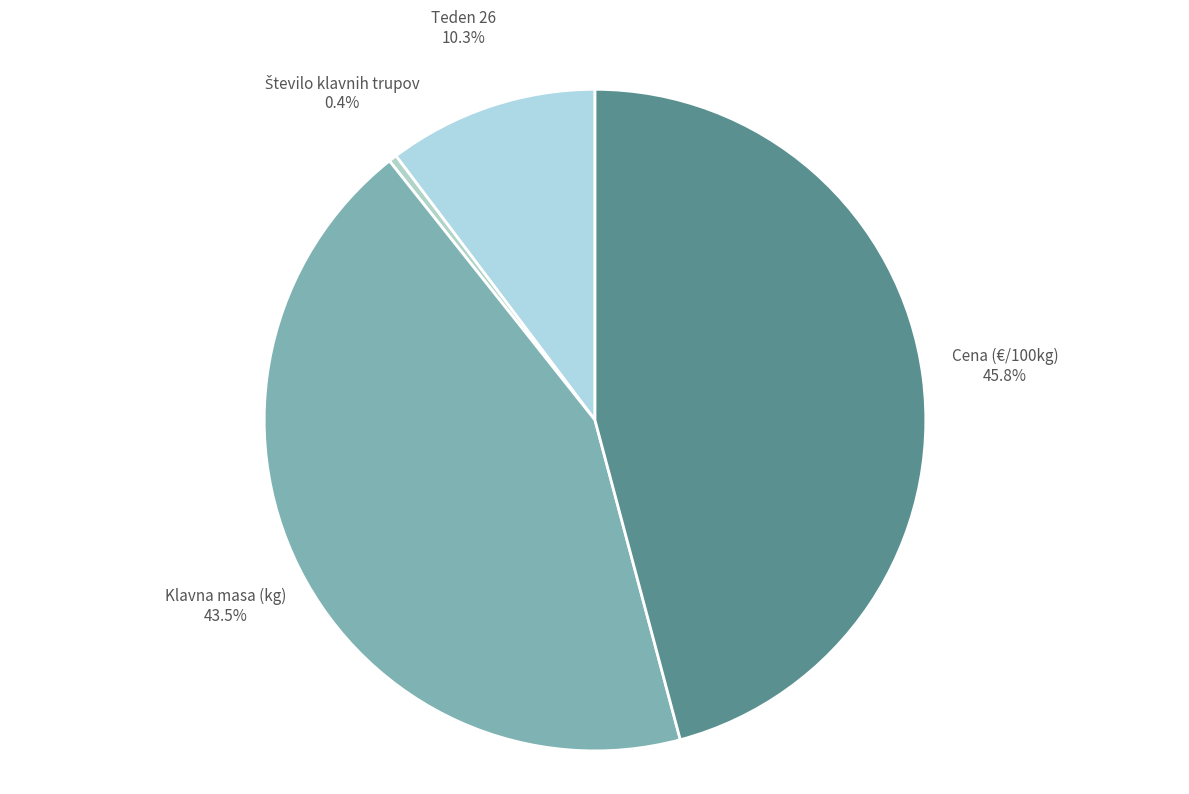

What percentage do Teden 26 and Klavna masa (kg) together represent?

53.8%